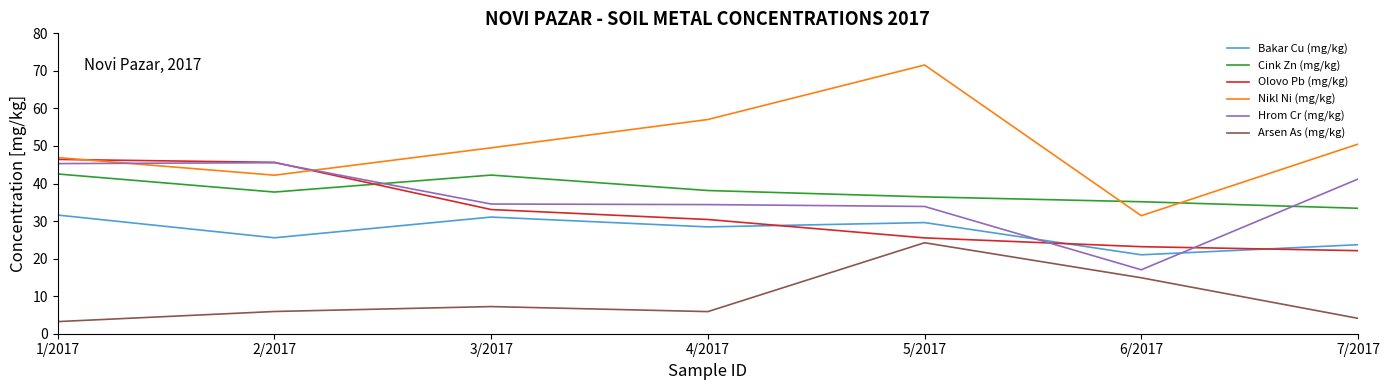

True or false: Bakar Cu (mg/kg) has more than 1 interior local peaks.

True